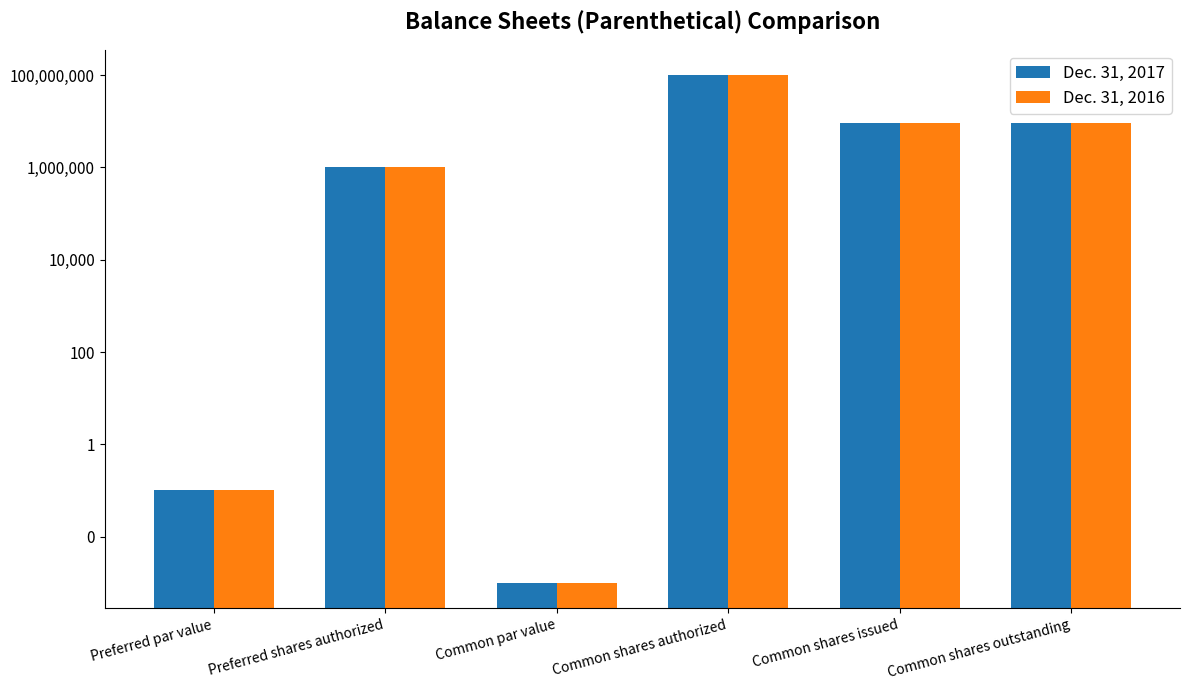

Reading left to right, list all the values displayed in this chart.

Dec. 31, 2017: Preferred par value=0.1	Preferred shares authorized=1000000.0	Common par value=0.0	Common shares authorized=100000000.0	Common shares issued=9106250.0	Common shares outstanding=9106250.0
Dec. 31, 2016: Preferred par value=0.1	Preferred shares authorized=1000000.0	Common par value=0.0	Common shares authorized=100000000.0	Common shares issued=9106250.0	Common shares outstanding=9106250.0